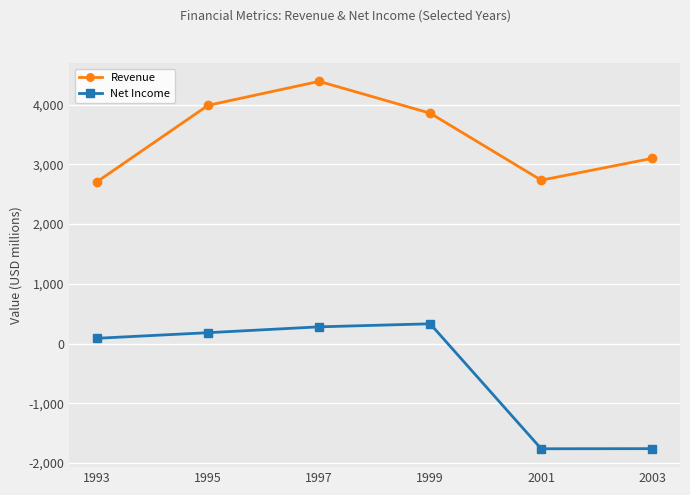

What is the total value across all series at 2003?

1339.0